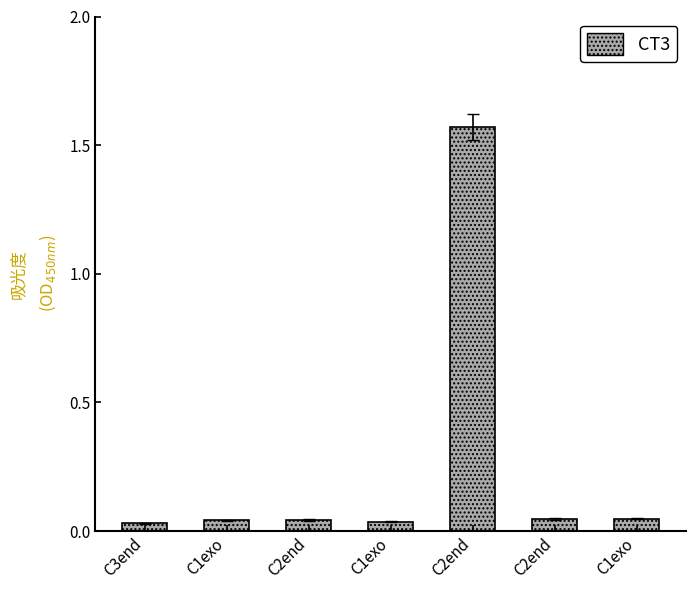

Count the number of data series in this chart.

1